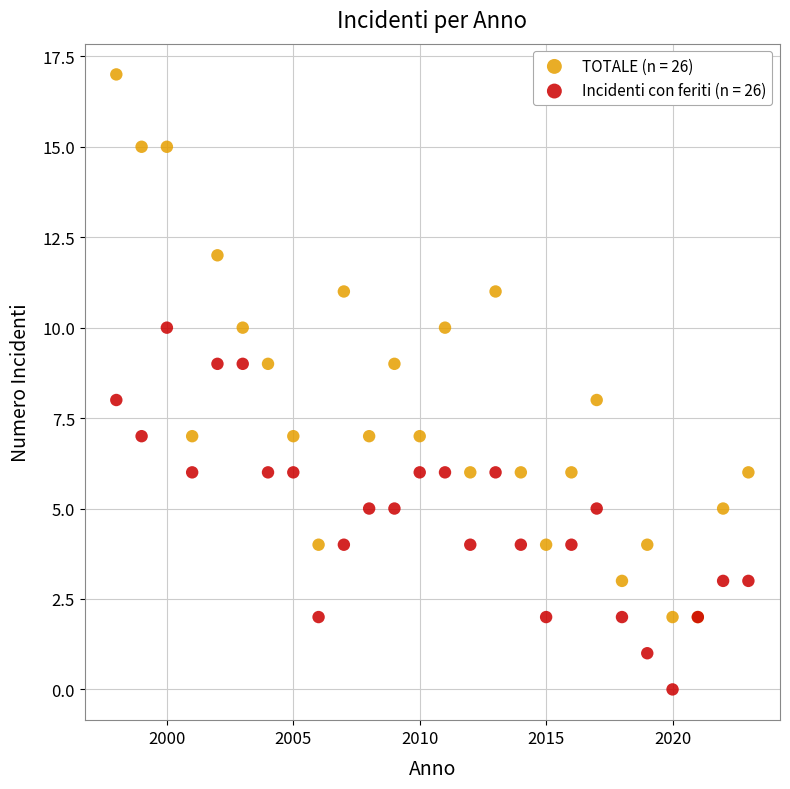

Which series has the widest spread of Y values?

TOTALE (n = 26)